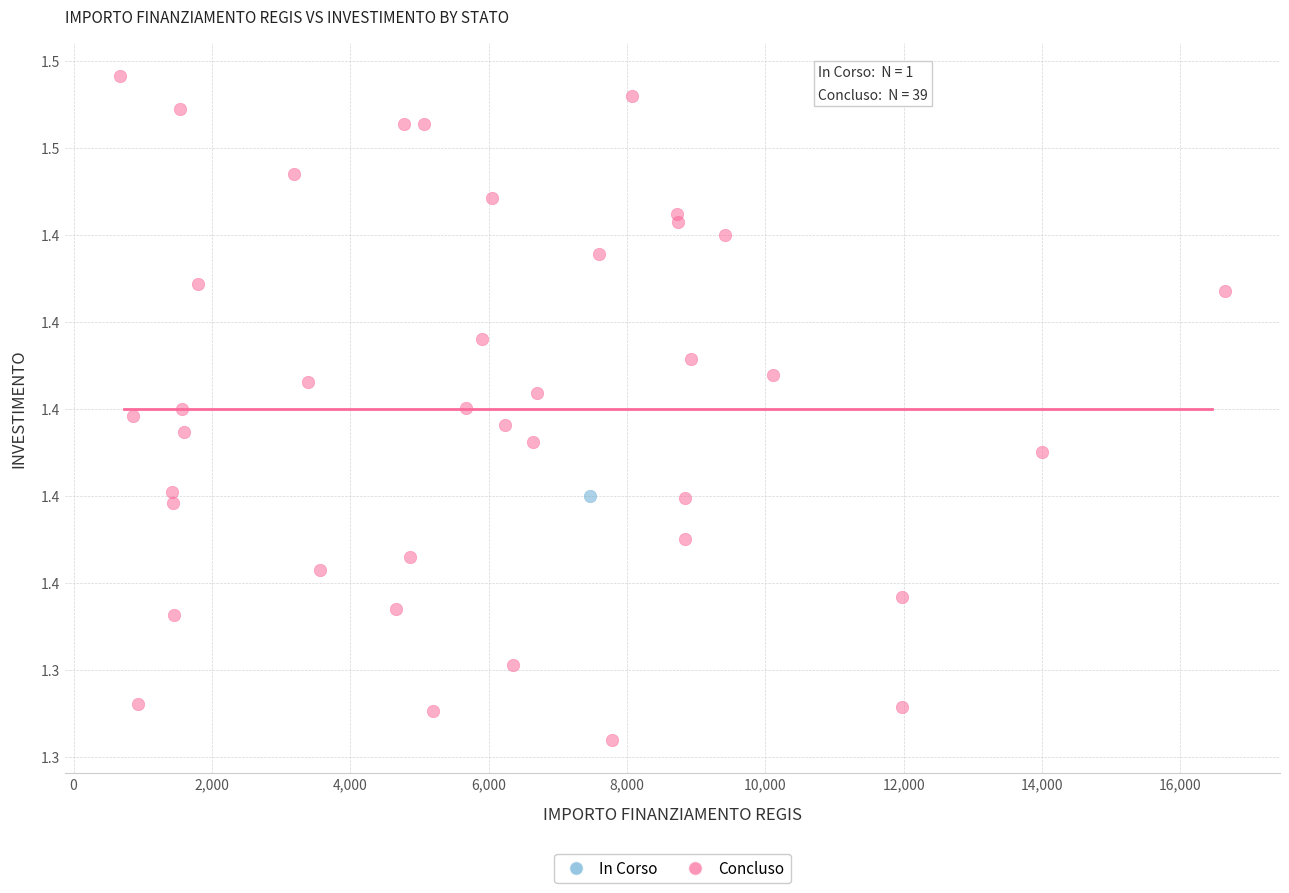

What are all the series names shown in the legend?

In Corso, Concluso